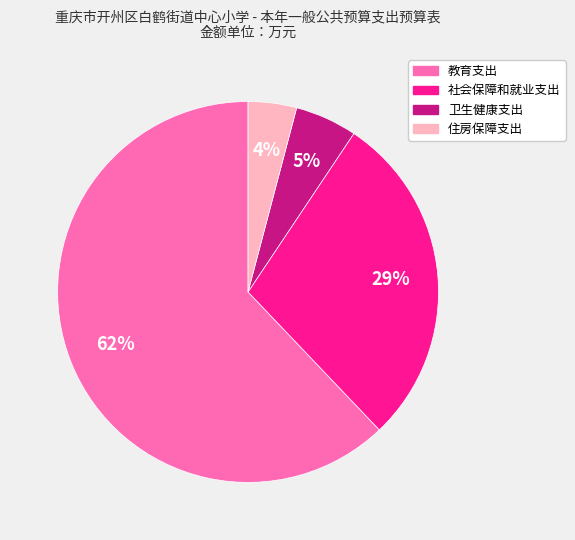

What is the largest slice in the pie chart?

教育支出